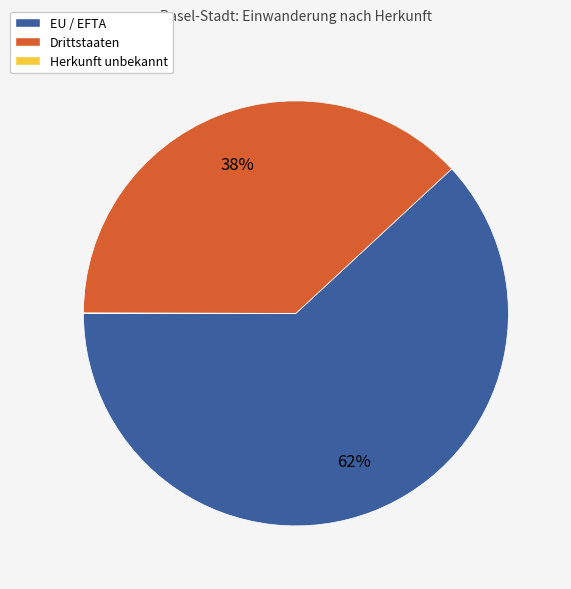

What percentage is the Drittstaaten slice, to the nearest percent?

38%